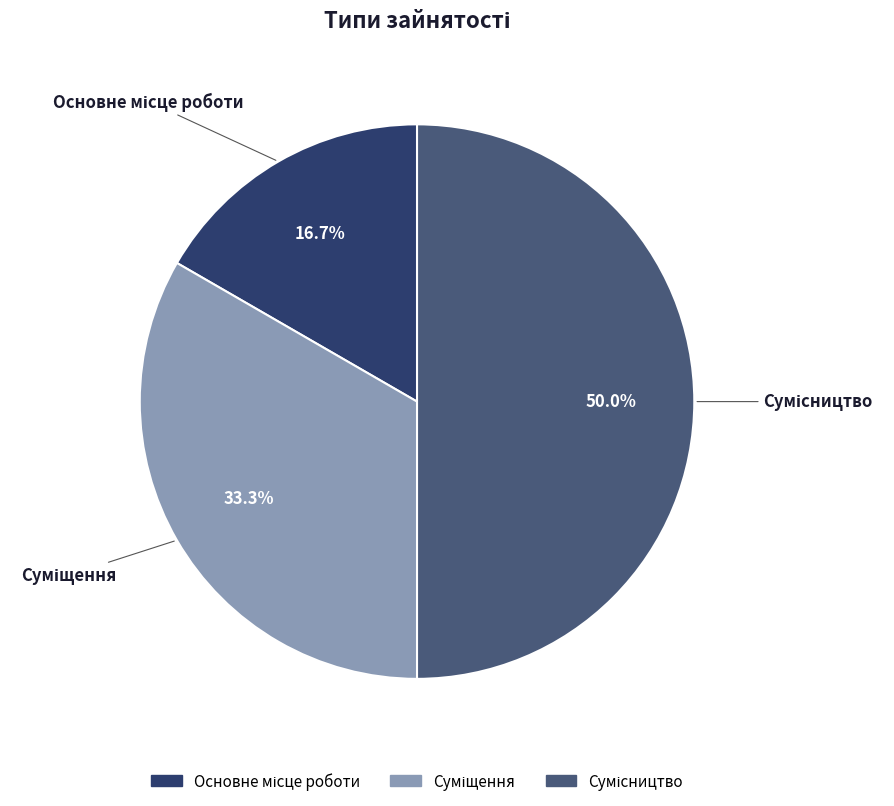

Is Сумісництво the majority of the pie?

No